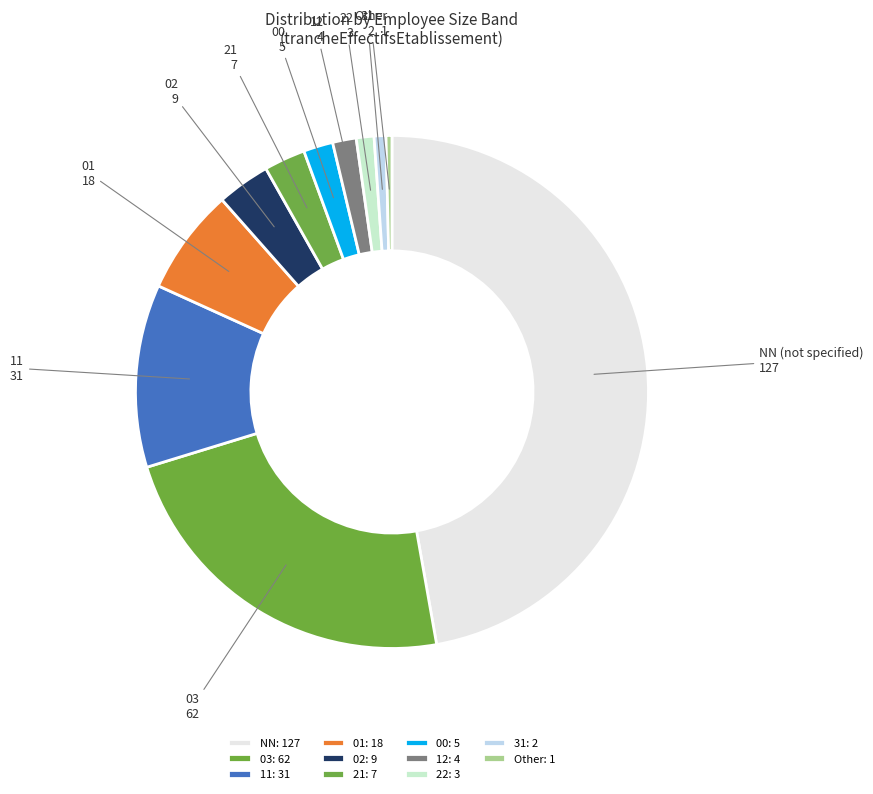

What is the ratio of the value at 02 to the value at Other?

9.0